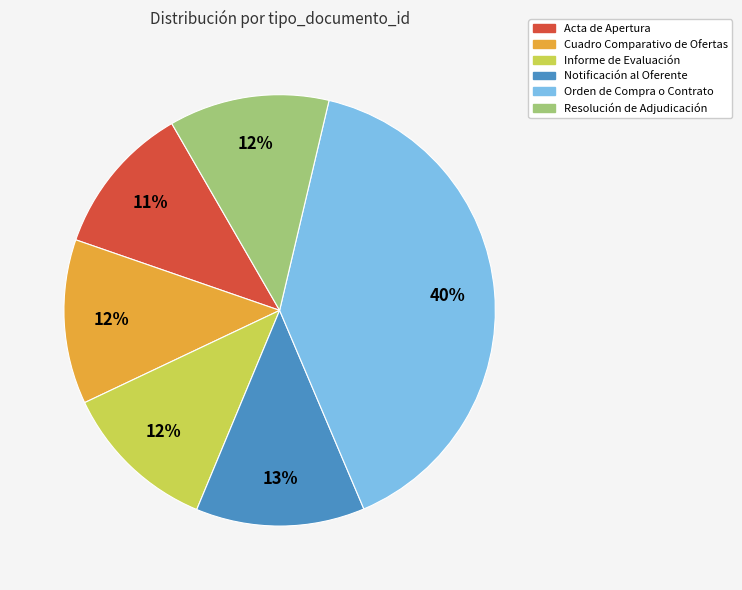

How many segments does this pie chart have?

6